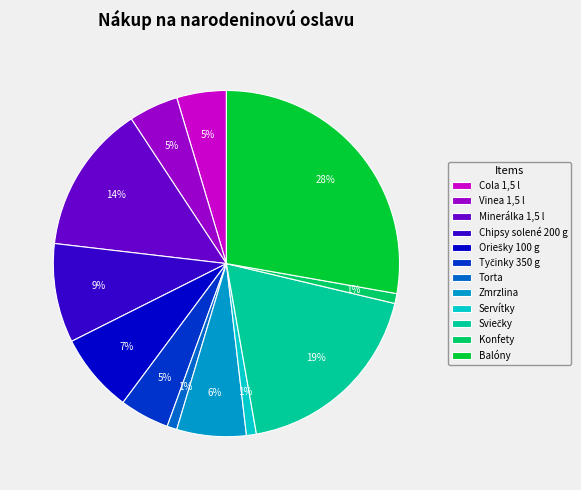

What is the ratio of the value at Servítky to the value at Torta?

1.0